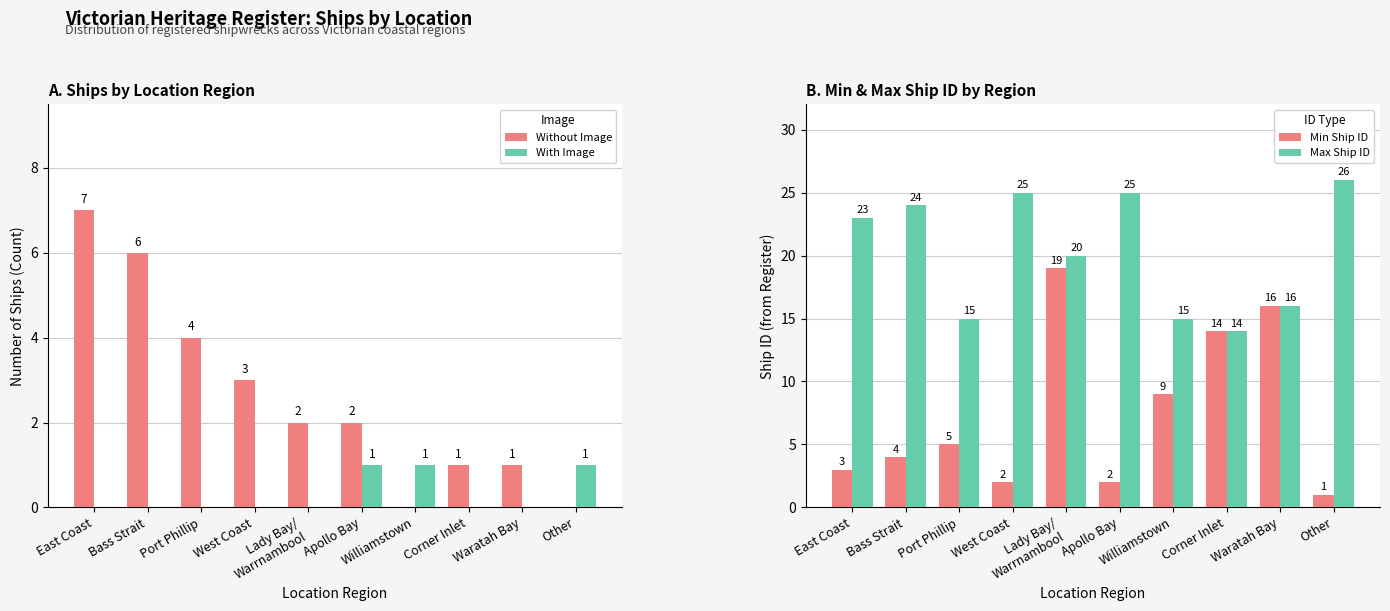

Is it true that Without Image equals 6 at Bass Strait?

True